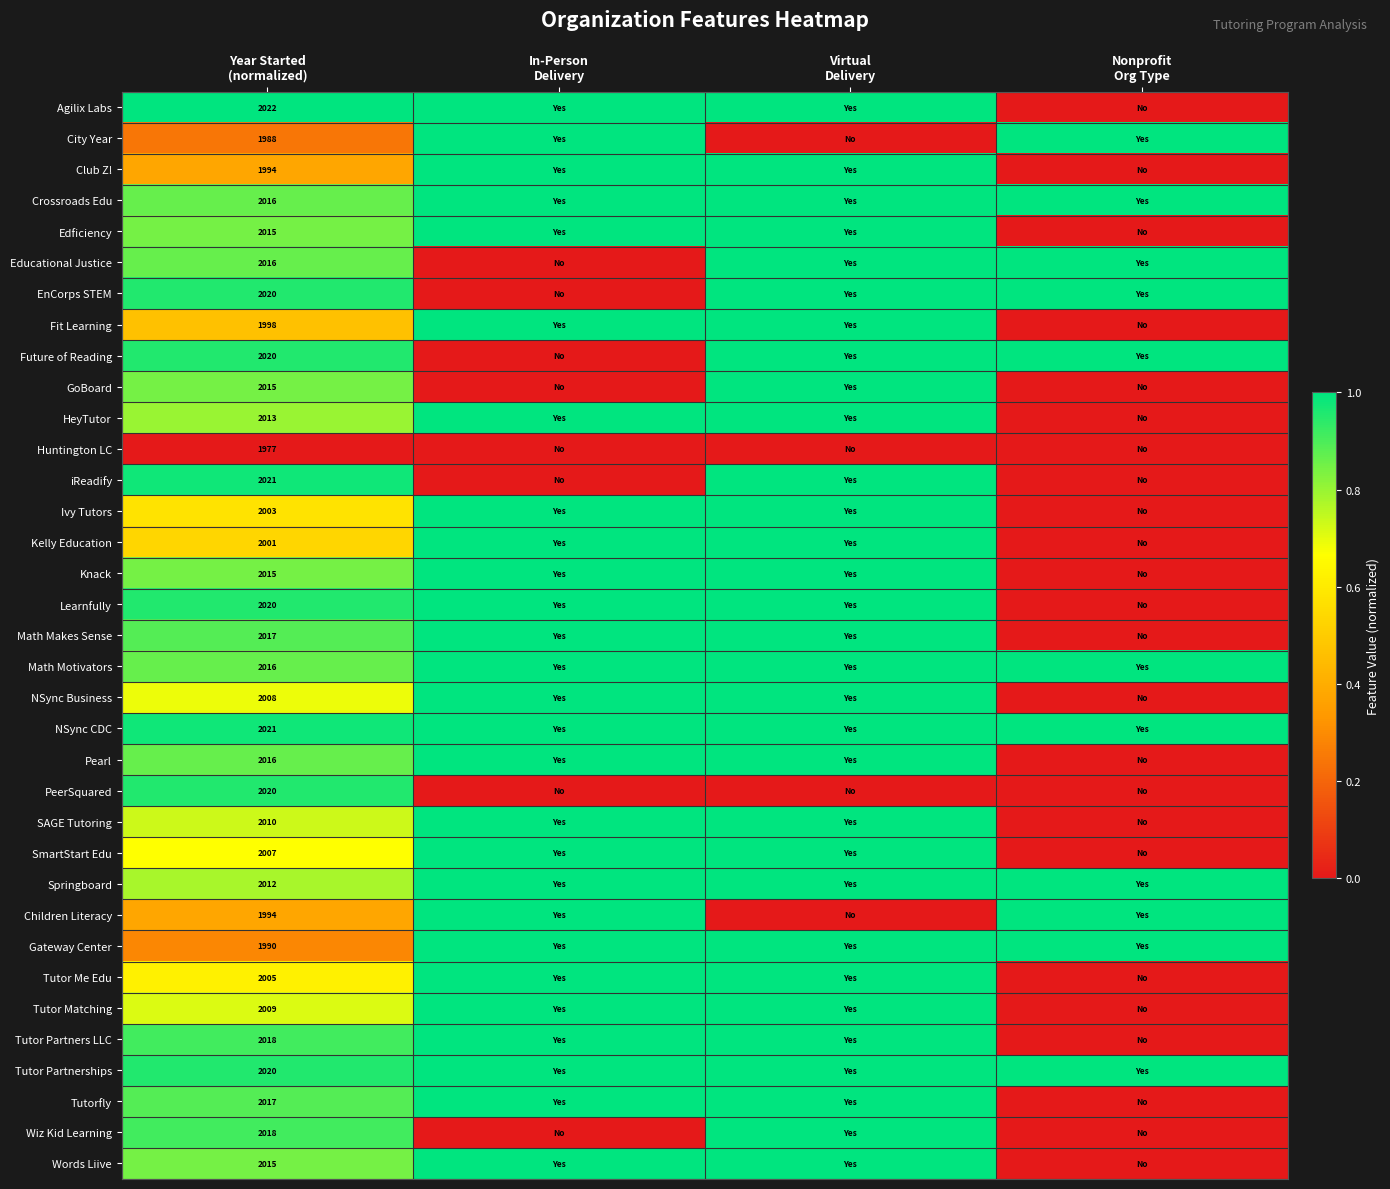

List the series in order of their peak value, highest first.

Agilix Labs, City Year, Club Z!, Crossroads Edu, Edficiency, Educational Justice, EnCorps STEM, Fit Learning, Future of Reading, GoBoard, HeyTutor, iReadify, Ivy Tutors, Kelly Education, Knack, Learnfully, Math Makes Sense, Math Motivators, NSync Business, NSync CDC, Pearl, SAGE Tutoring, SmartStart Edu, Springboard, Children Literacy, Gateway Center, Tutor Me Edu, Tutor Matching, Tutor Partners LLC, Tutor Partnerships, Tutorfly, Wiz Kid Learning, Words Liive, PeerSquared, Huntington LC